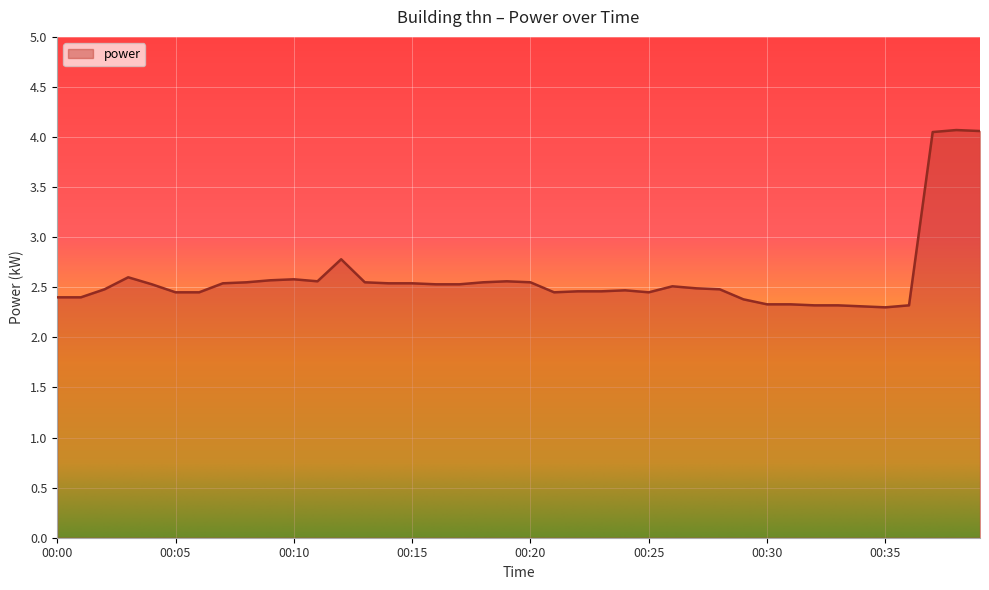

What is the difference between the maximum and minimum values?

1.8